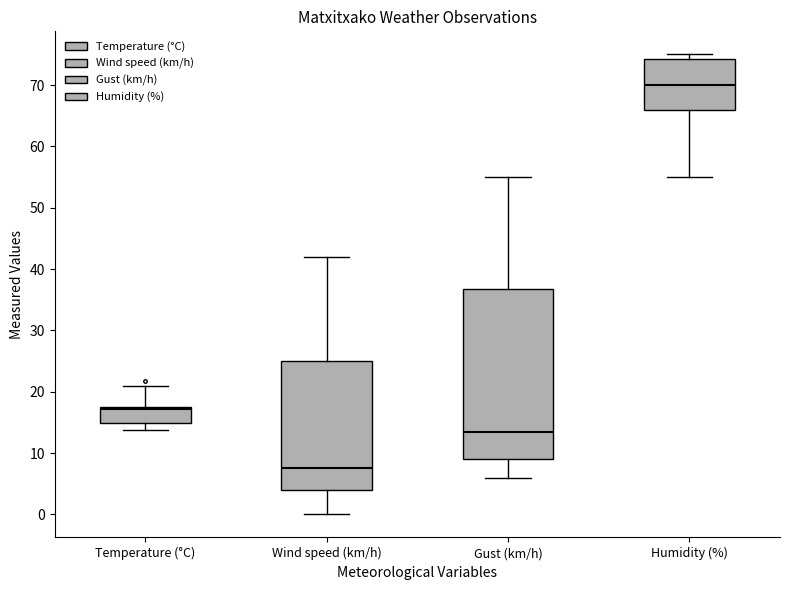

Which box has the lowest median line?

Wind speed (km/h)